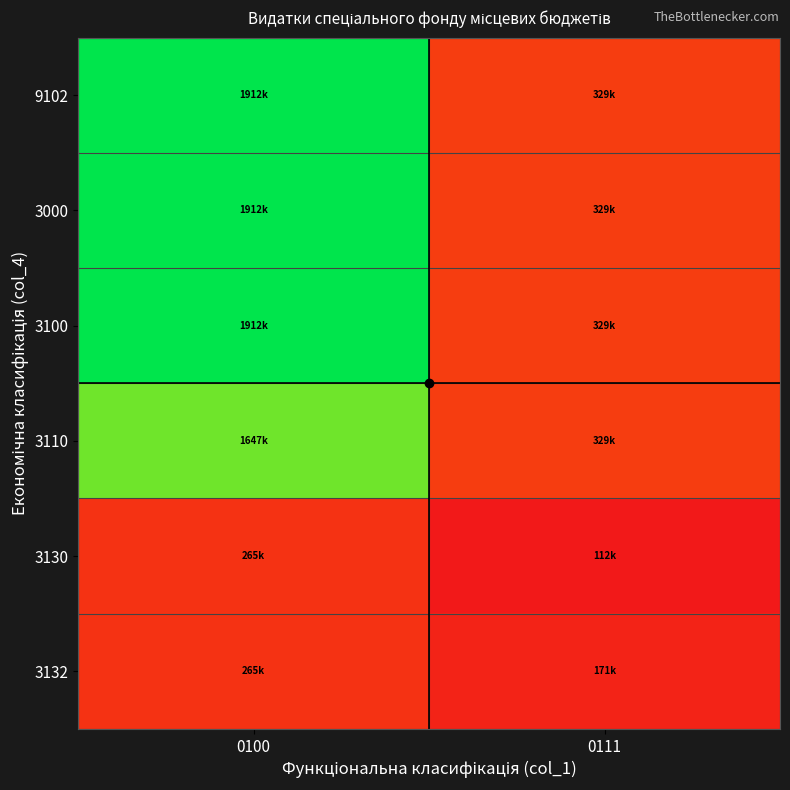

Reading left to right, transcribe all the data shown in this chart.

9102: 0100=1912462.3	0111=329136.9
3000: 0100=1912462.3	0111=329136.9
3100: 0100=1912462.3	0111=329136.9
3110: 0100=1647364.2	0111=329136.9
3130: 0100=265098.1	0111=111740.0
3132: 0100=265098.1	0111=171321.1